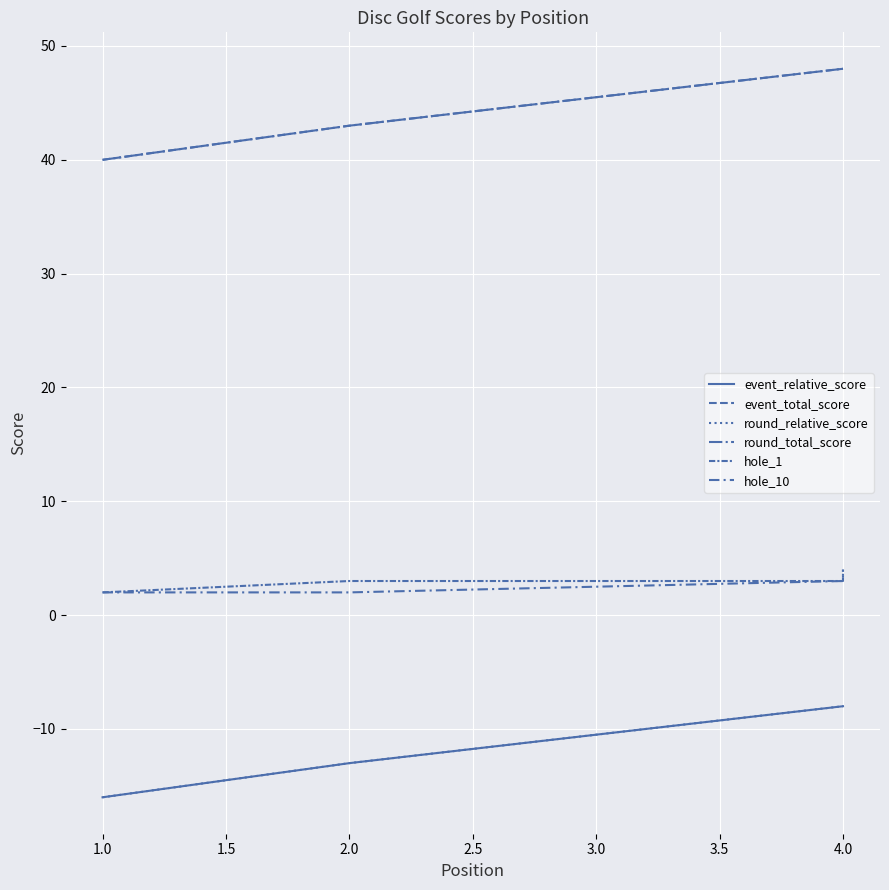

At which label is round_relative_score closest to -12?

2.0